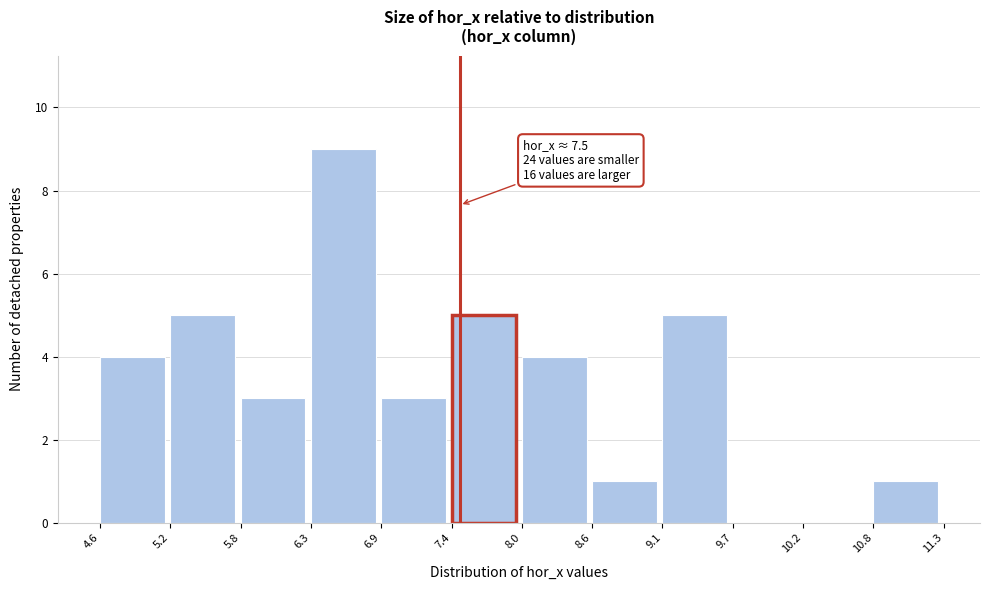

Over which range of the x-axis is the bar tallest?

6.3 to 6.9